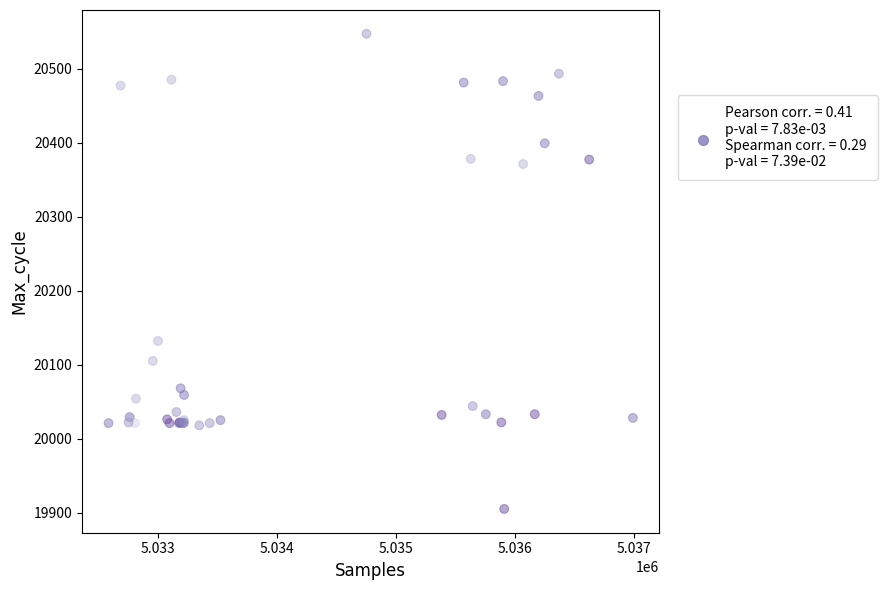

What Y value in the scatter plot is closest to 20226?

20132